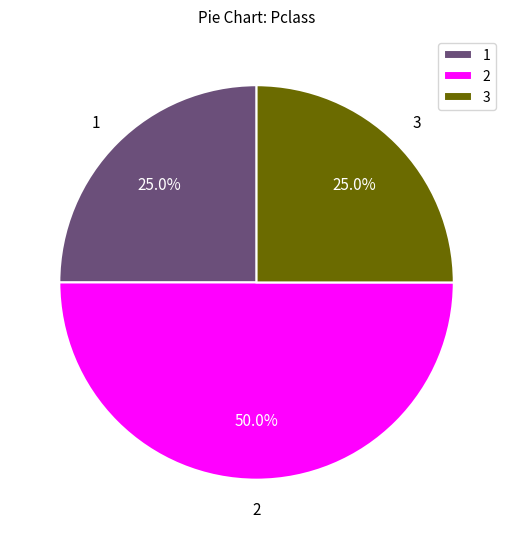

Is 3 the majority of the pie?

No